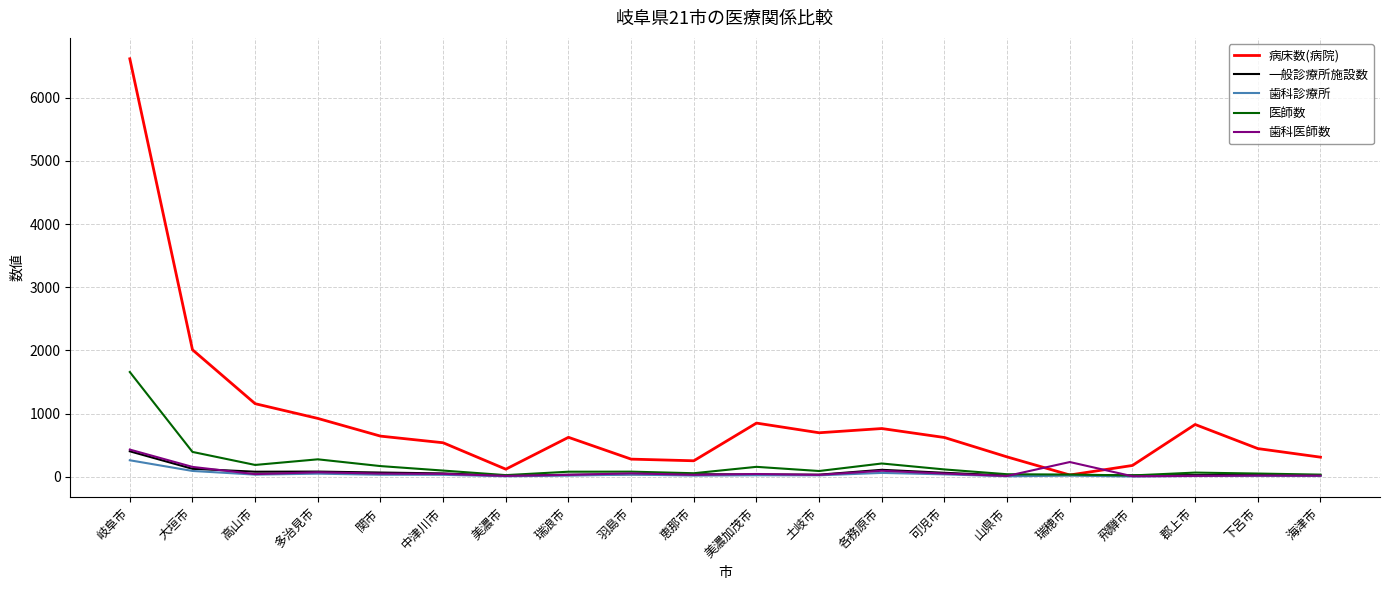

Where does the 歯科医師数 series first go above 46?

岐阜市